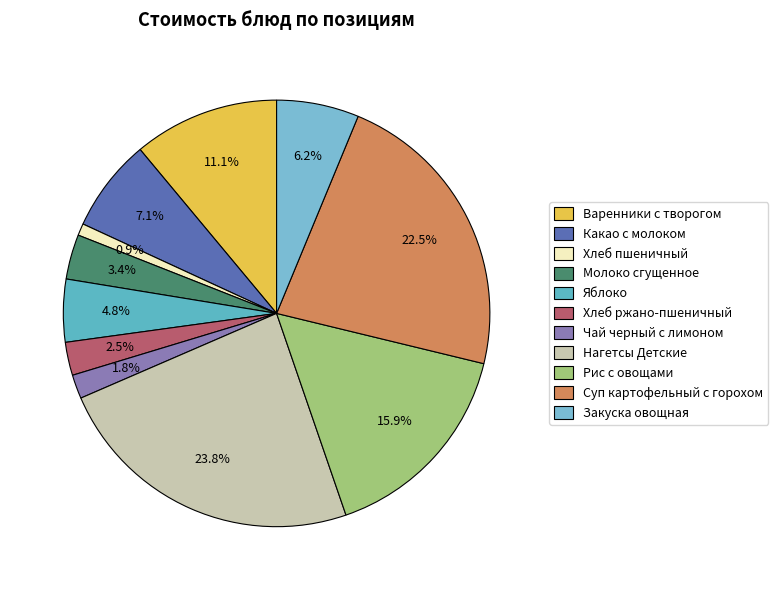

Rank the categories by value from lowest to highest.

Хлеб пшеничный, Чай черный с лимоном, Хлеб ржано-пшеничный, Молоко сгущенное, Яблоко, Закуска овощная, Какао с молоком, Варенники с творогом, Рис с овощами, Суп картофельный с горохом, Нагетсы Детские